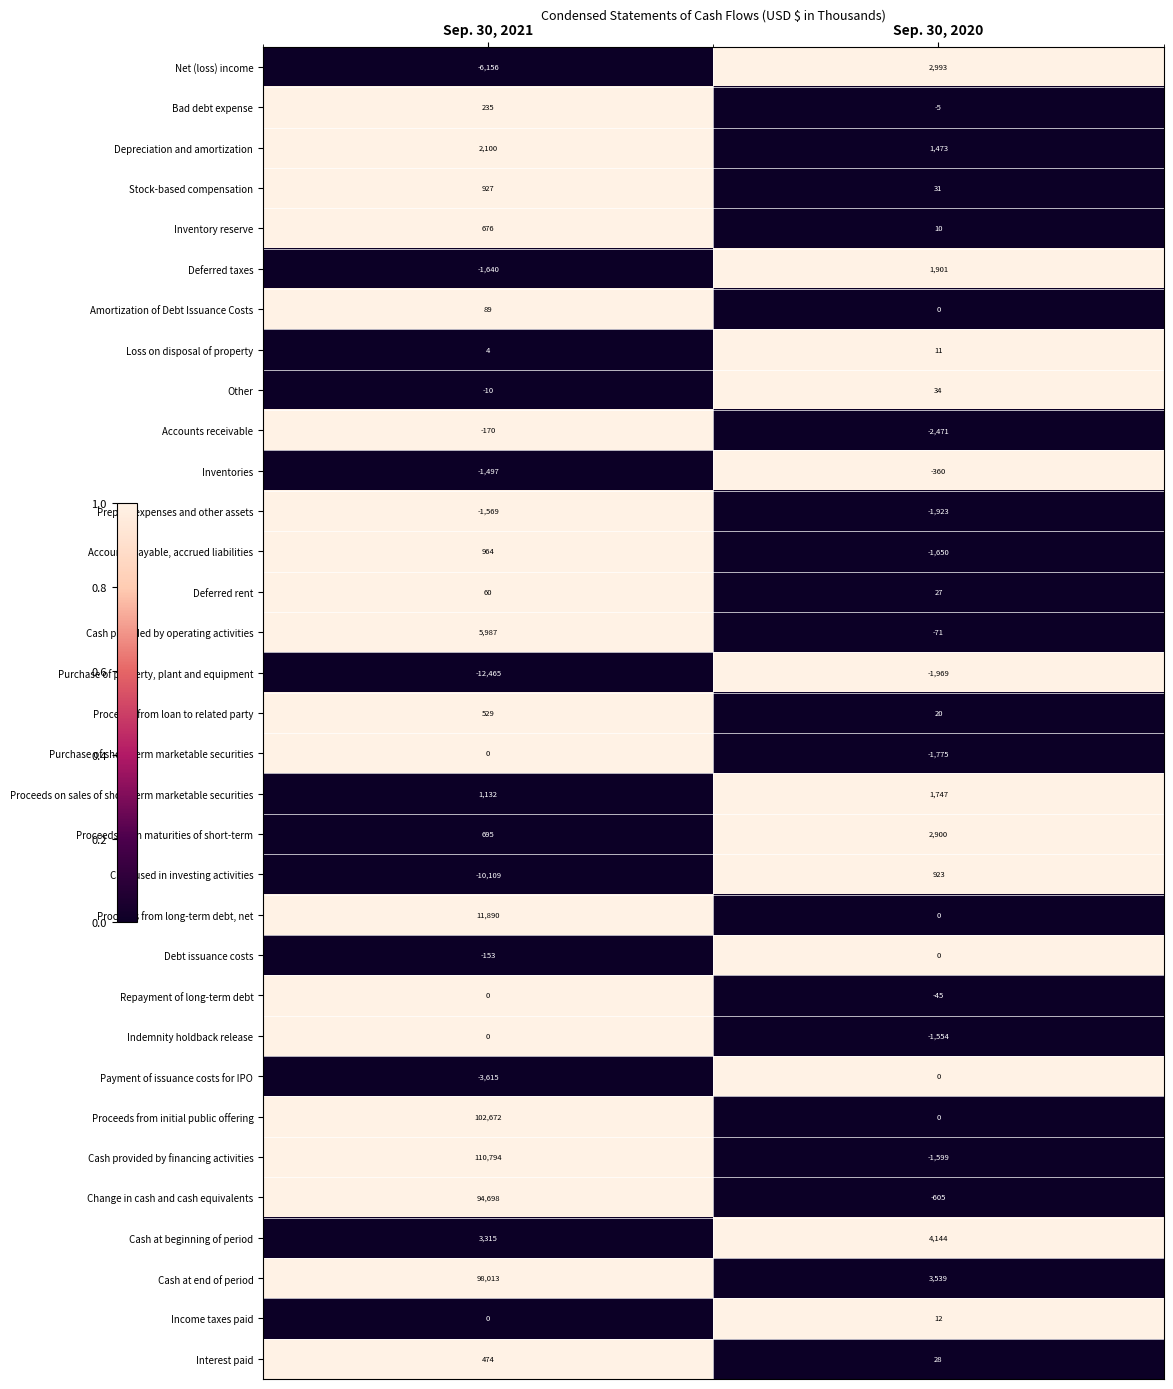

What is the maximum value shown in the chart?

110794